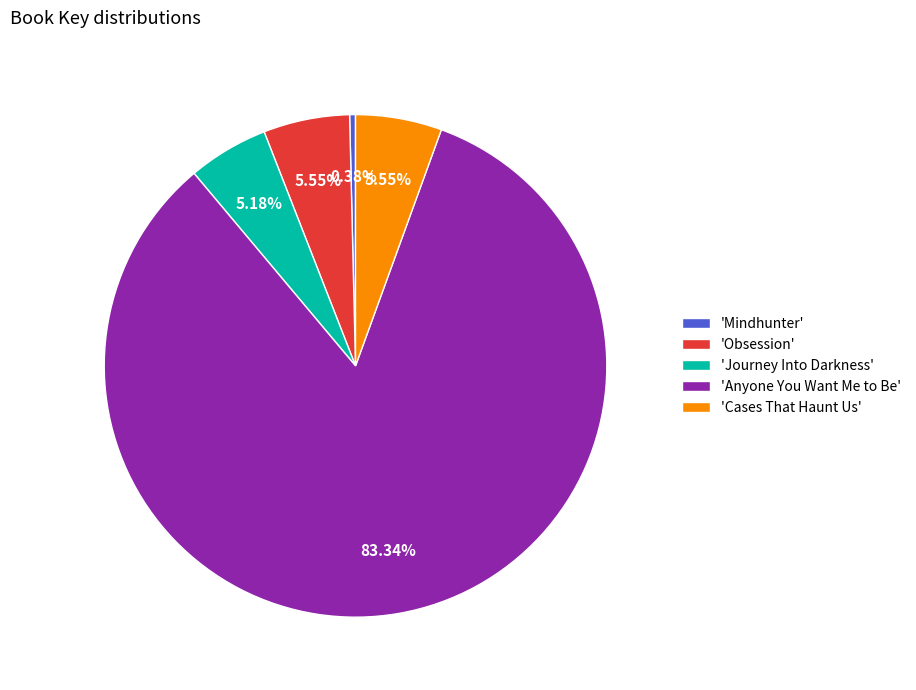

Which category has the smallest portion of the pie?

'Mindhunter'